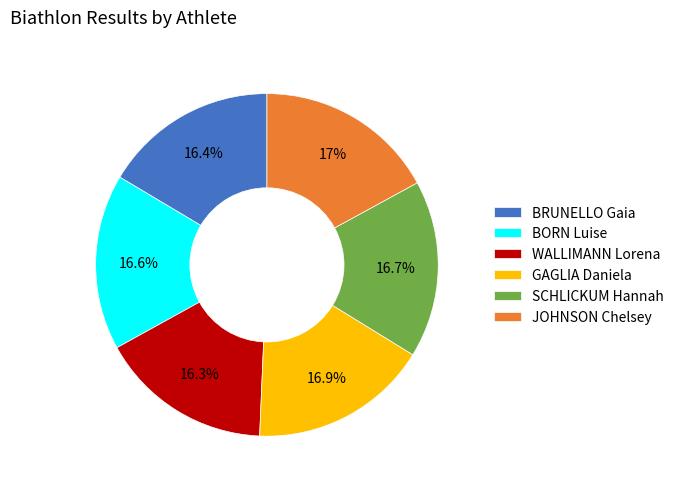

What portion of the pie excludes BRUNELLO Gaia?

83.6%